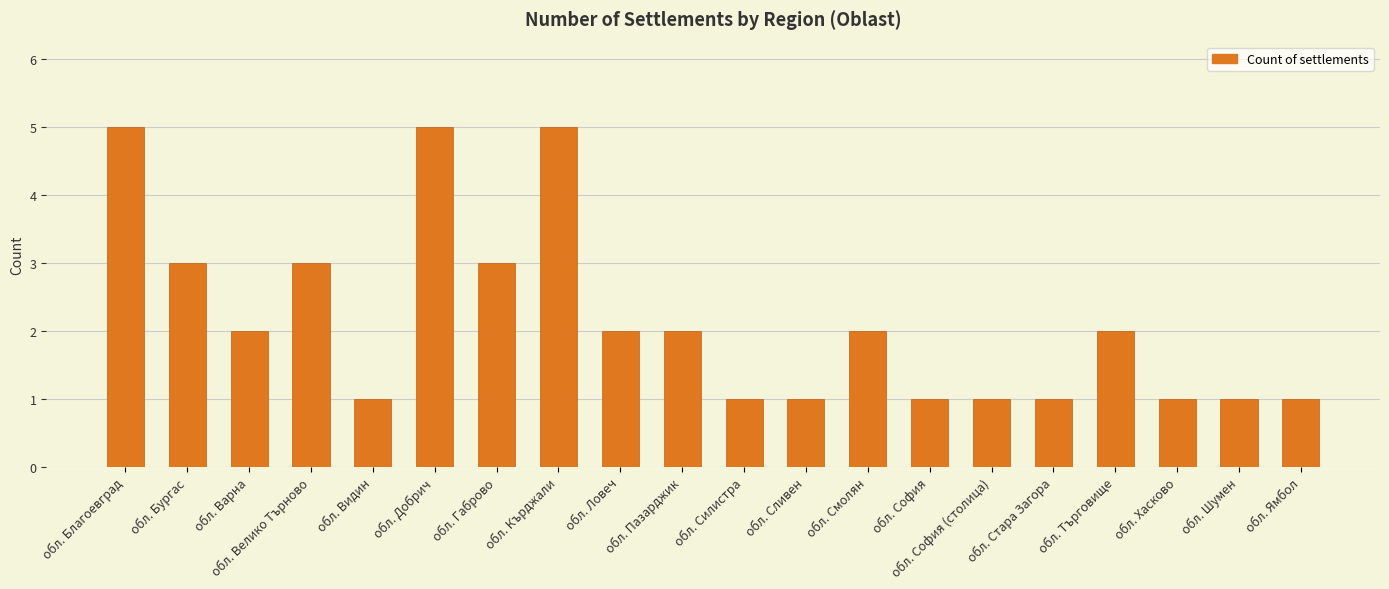

Approximately how many times larger is the value at обл. Пазарджик compared to обл. Търговище?

1.0